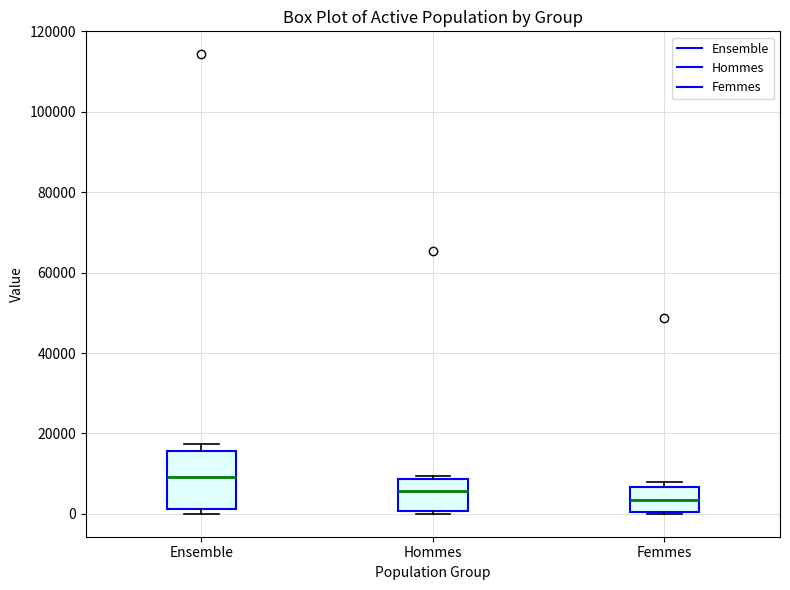

Where is the lower edge of the box for Ensemble on the y-axis? The values are not printed on the chart, so give them approximately, as read against the axis.

2000